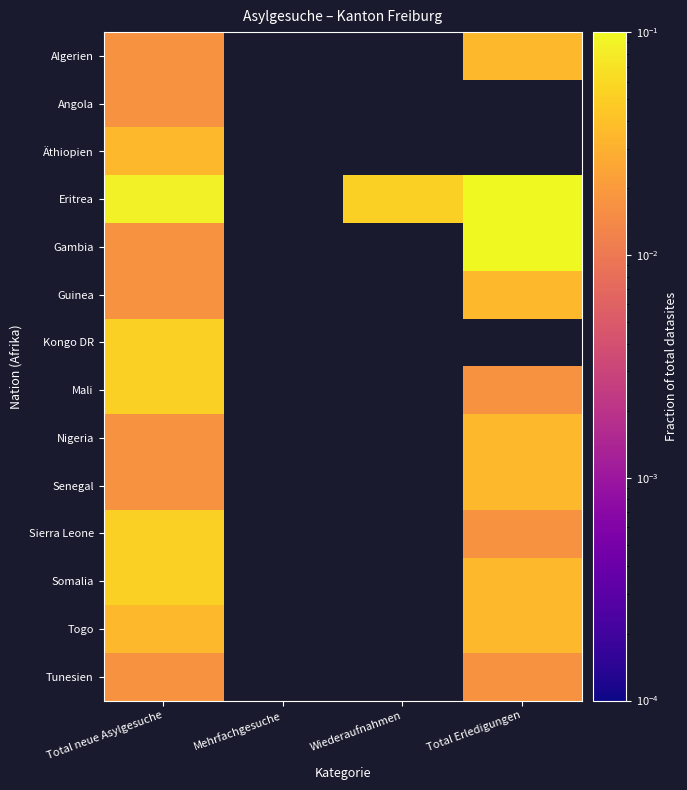

Which series has the largest range (max minus min)?

Gambia